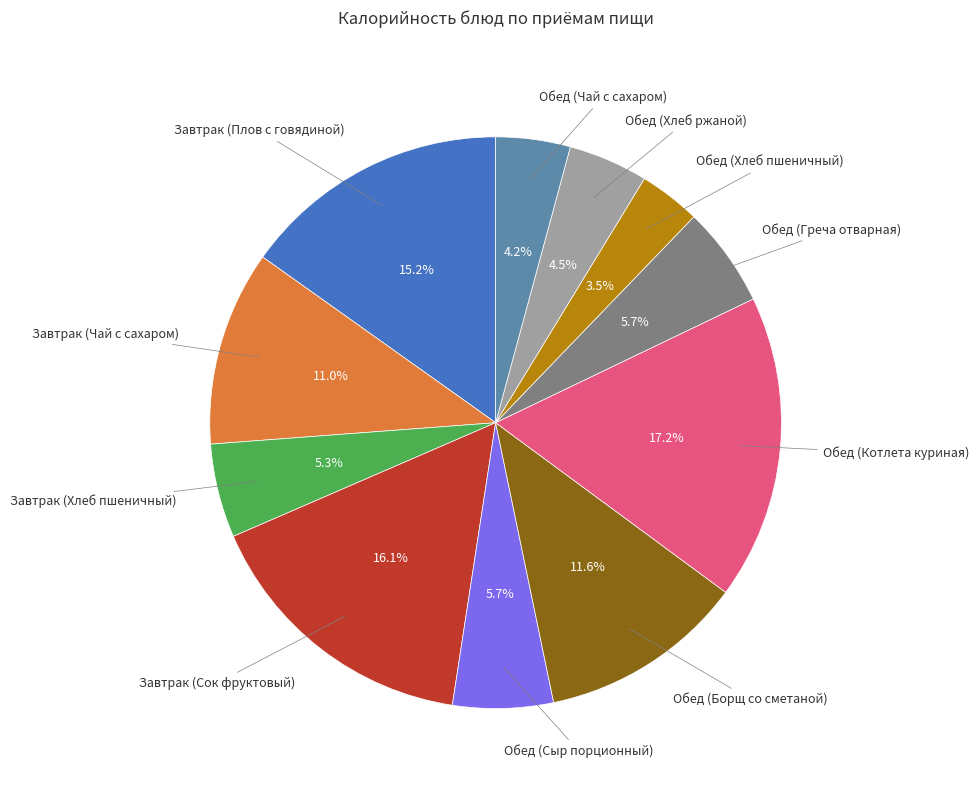

Is there any slice that represents more than half of the pie?

No